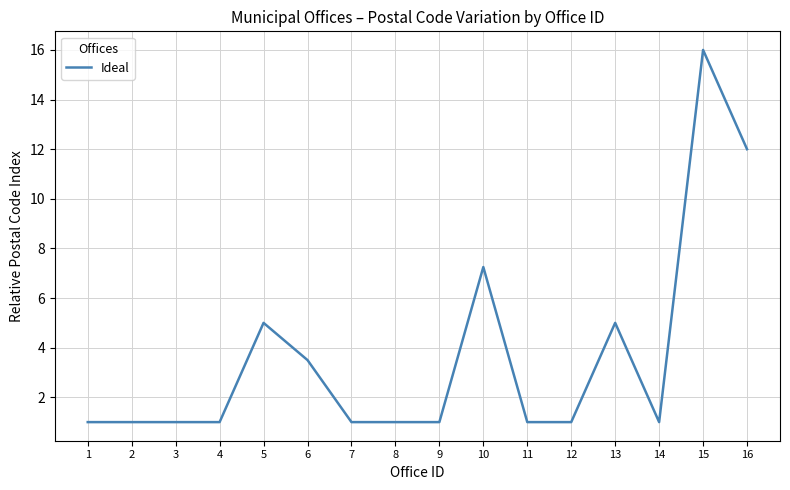

Does the chart display data point markers on the line(s)?

No